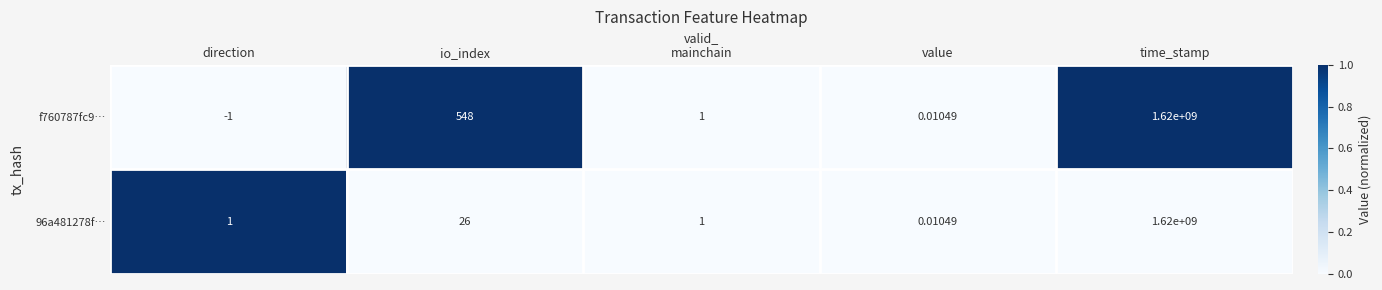

At which category is the sum across all series the highest?

time_stamp